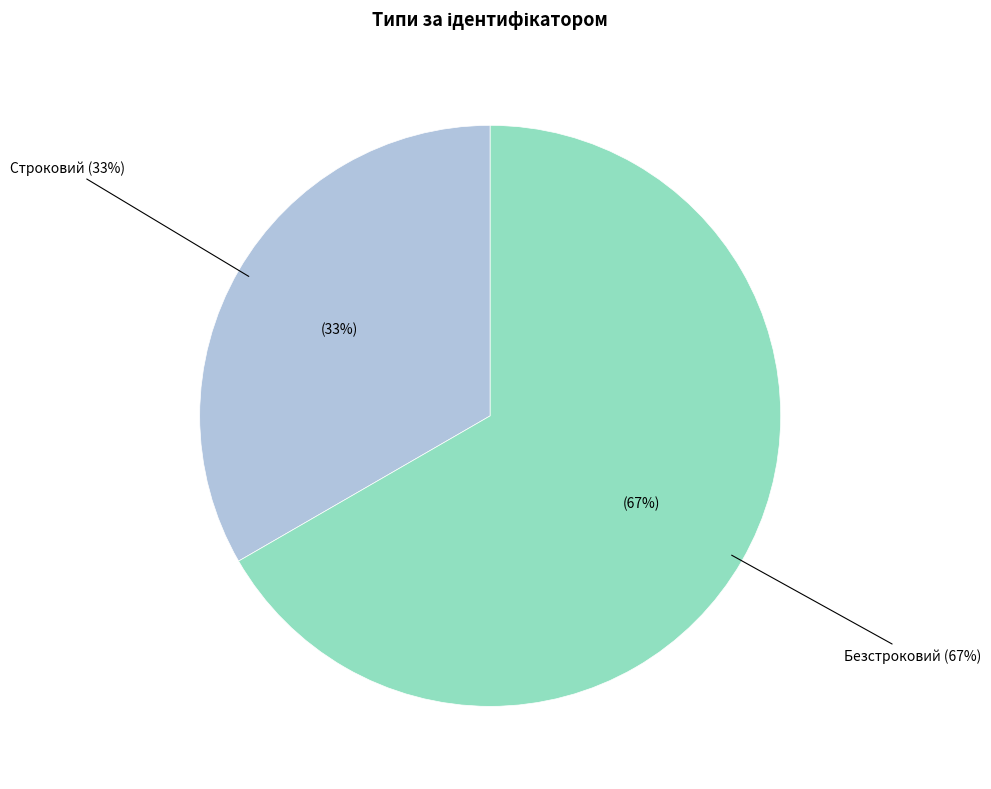

Count the number of slices in the pie.

2